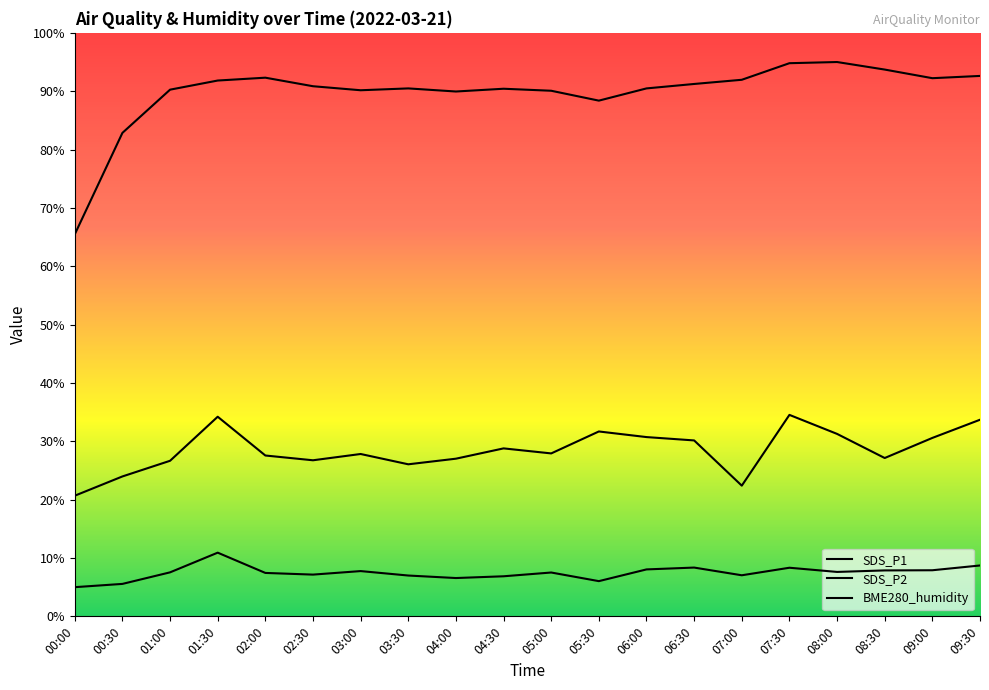

How many interior local peaks does the BME280_humidity series have?

4